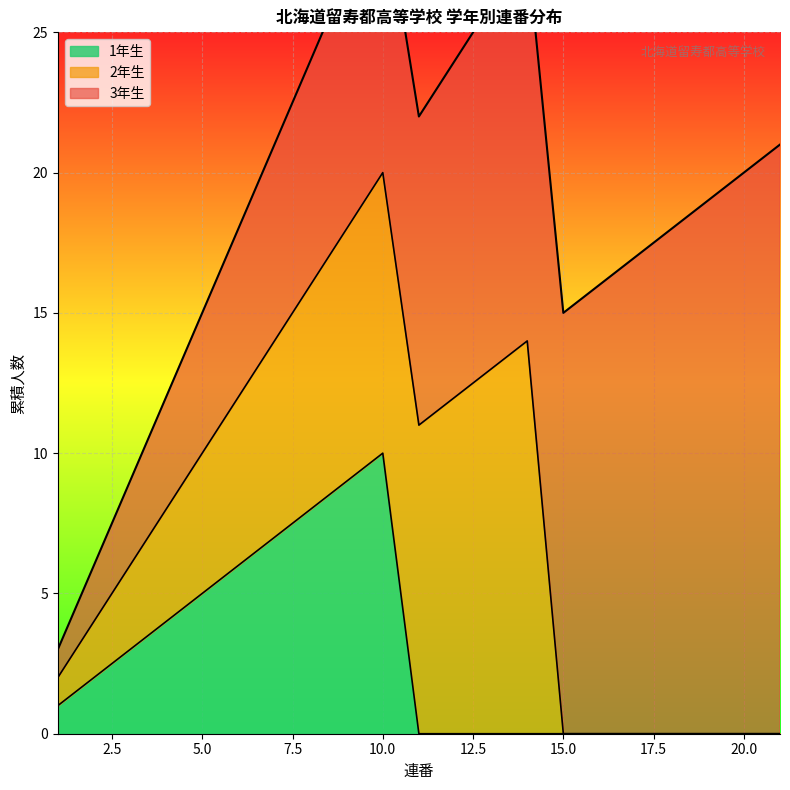

Which category has the highest value in the 1年生 series?

10.0